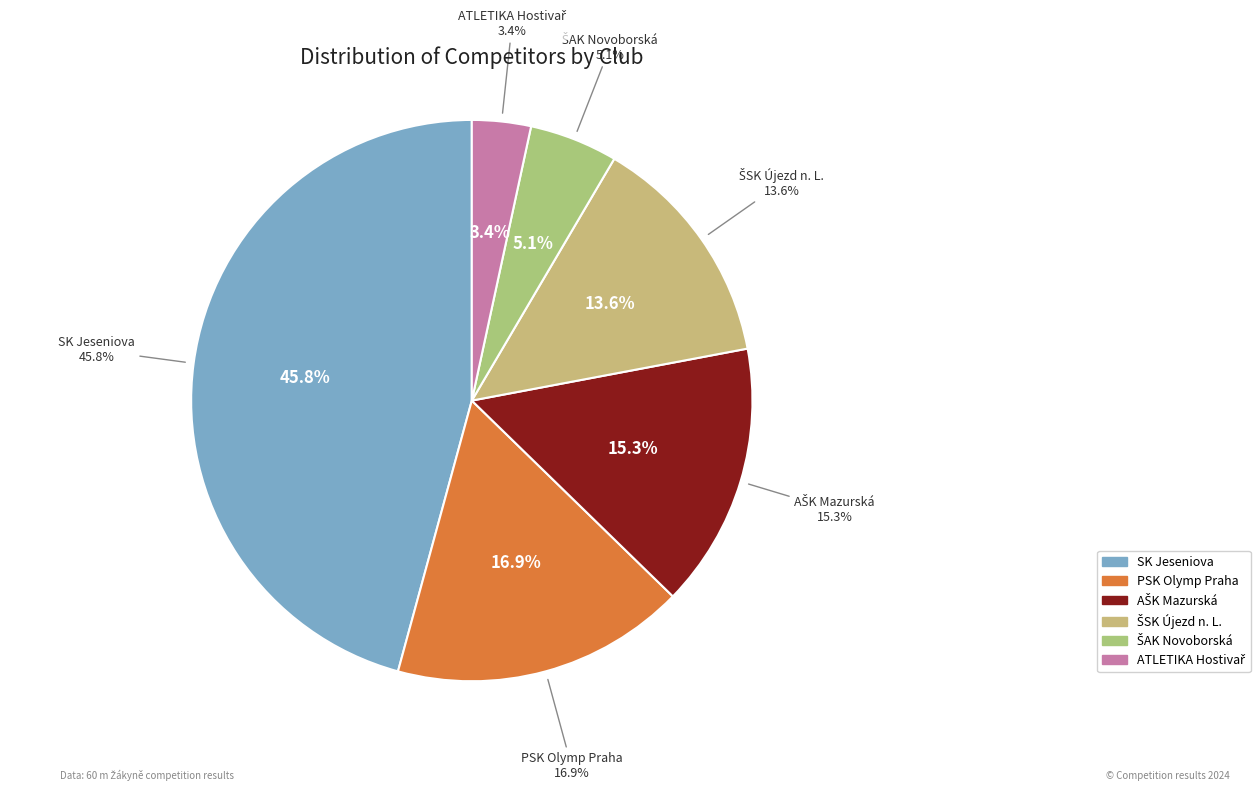

To the nearest percent, what is the difference between the largest and smallest slice percentages?

42%